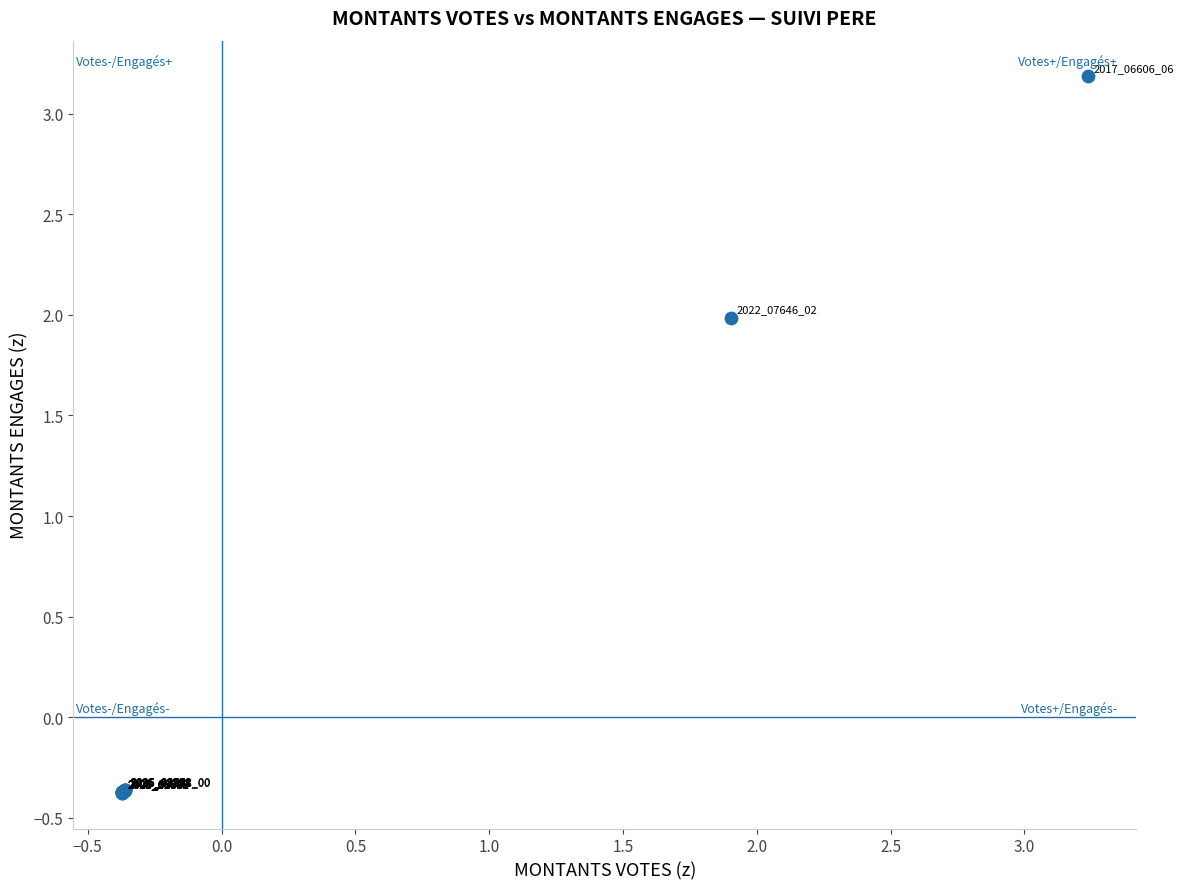

What Y value in the scatter plot is closest to 1?

2.0